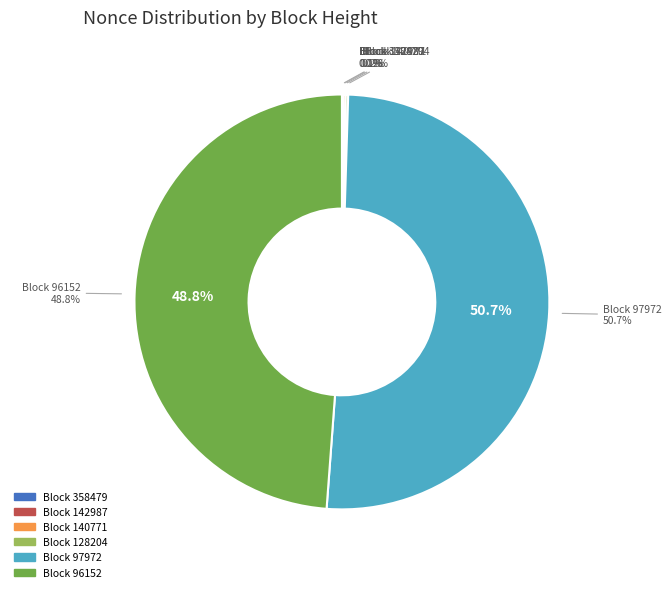

To the nearest percent, what is the difference between the largest and smallest slice percentages?

51%